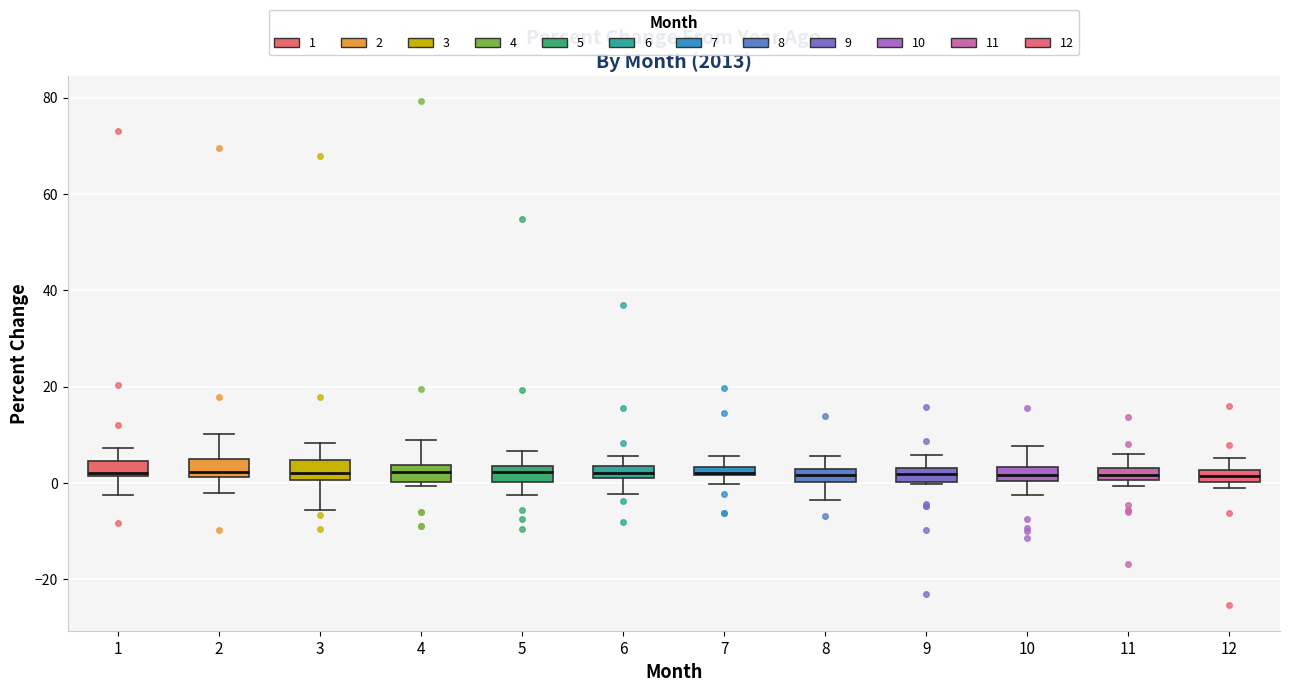

Where does the upper whisker of the box at x = 8 end on the y-axis? The values are not printed on the chart, so give them approximately, as read against the axis.

6